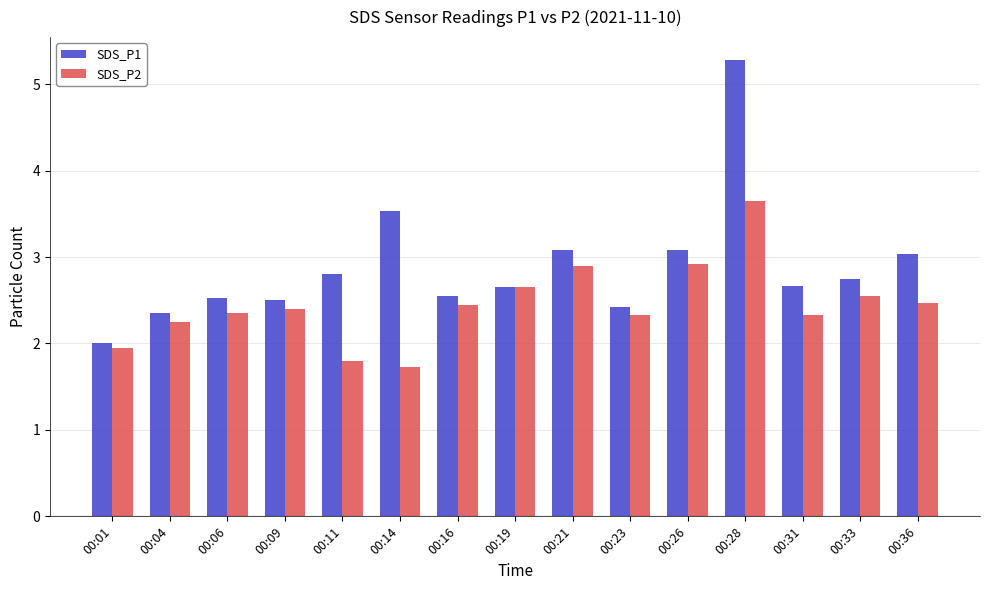

Which series has the widest spread of values?

SDS_P1